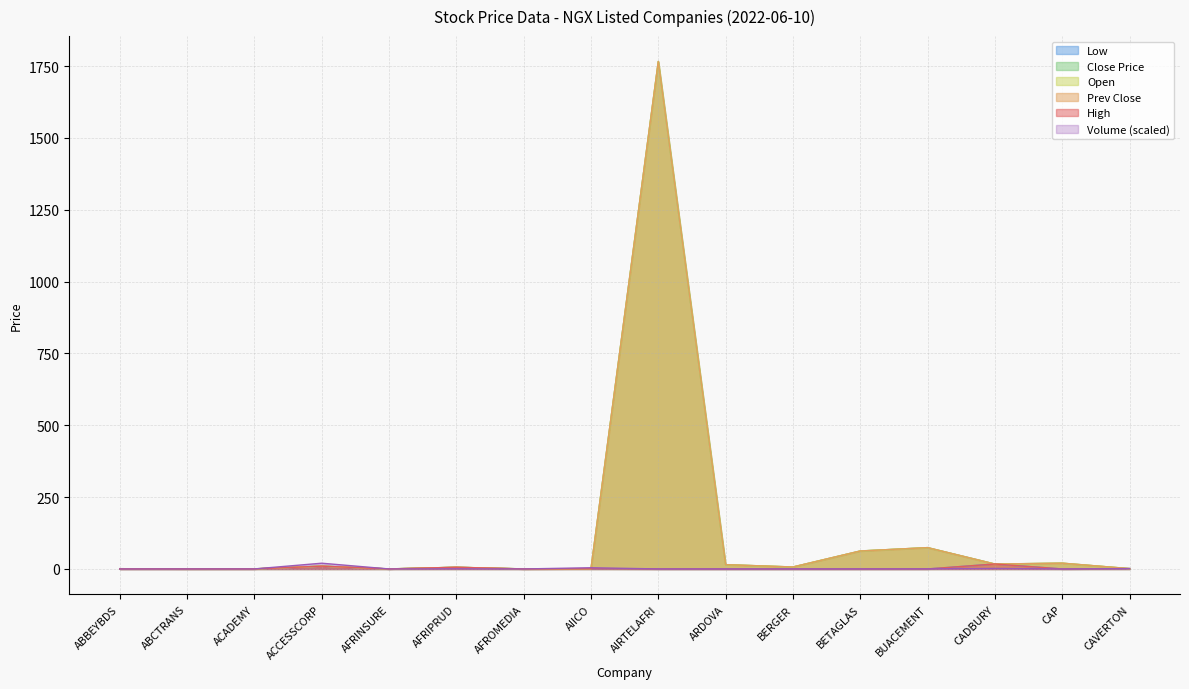

True or false: Prev Close and Open intersect in this chart.

False